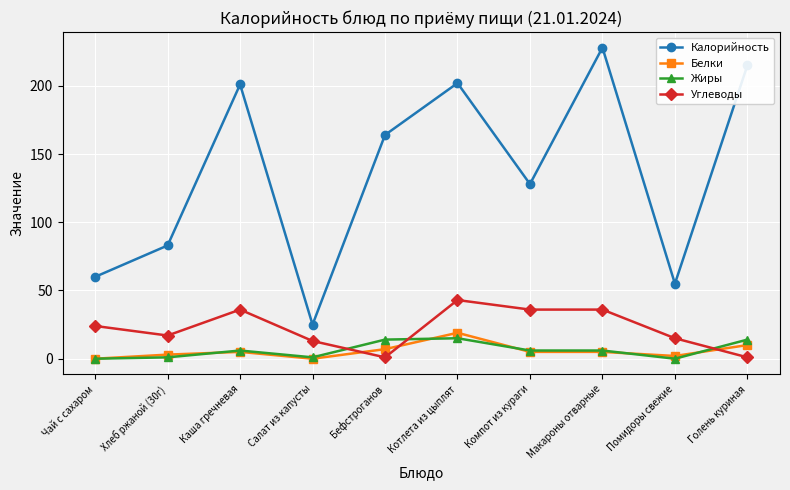

At how many categories does at least one series exceed 67?

7